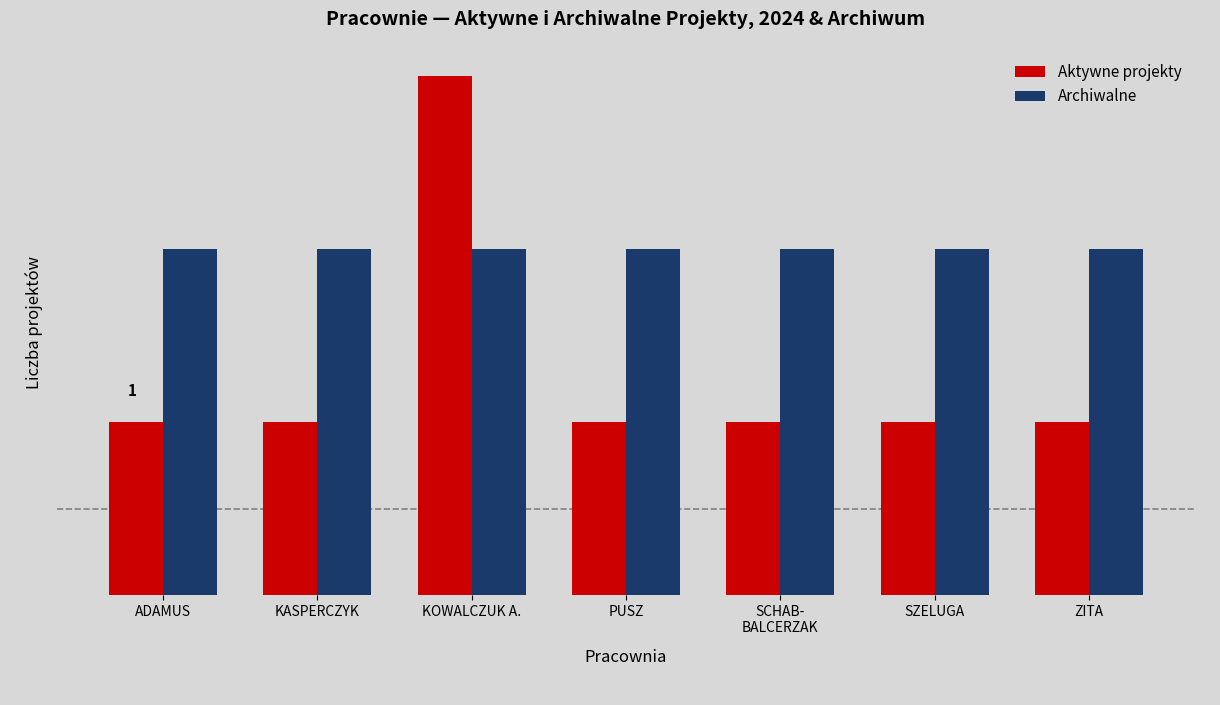

The Aktywne projekty series shows 3 at KOWALCZUK A.. True or false?

True